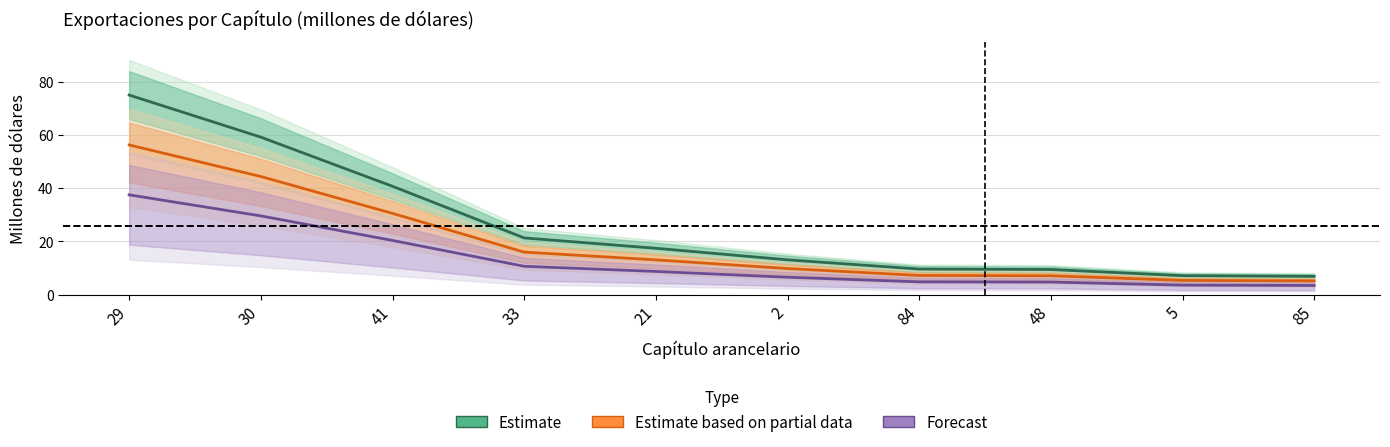

Rank the categories by Estimate value from lowest to highest.

85, 5, 48, 84, 2, 21, 33, 41, 30, 29